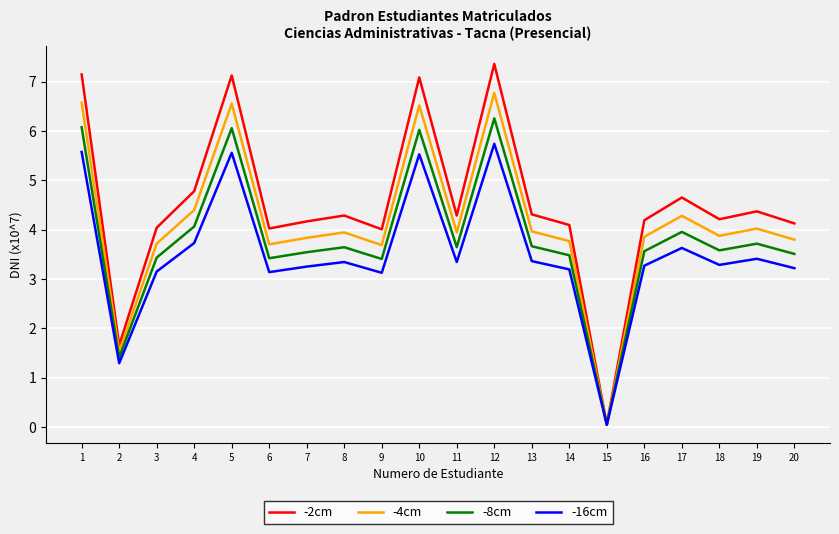

How many interior local peaks does the -2cm series have?

6